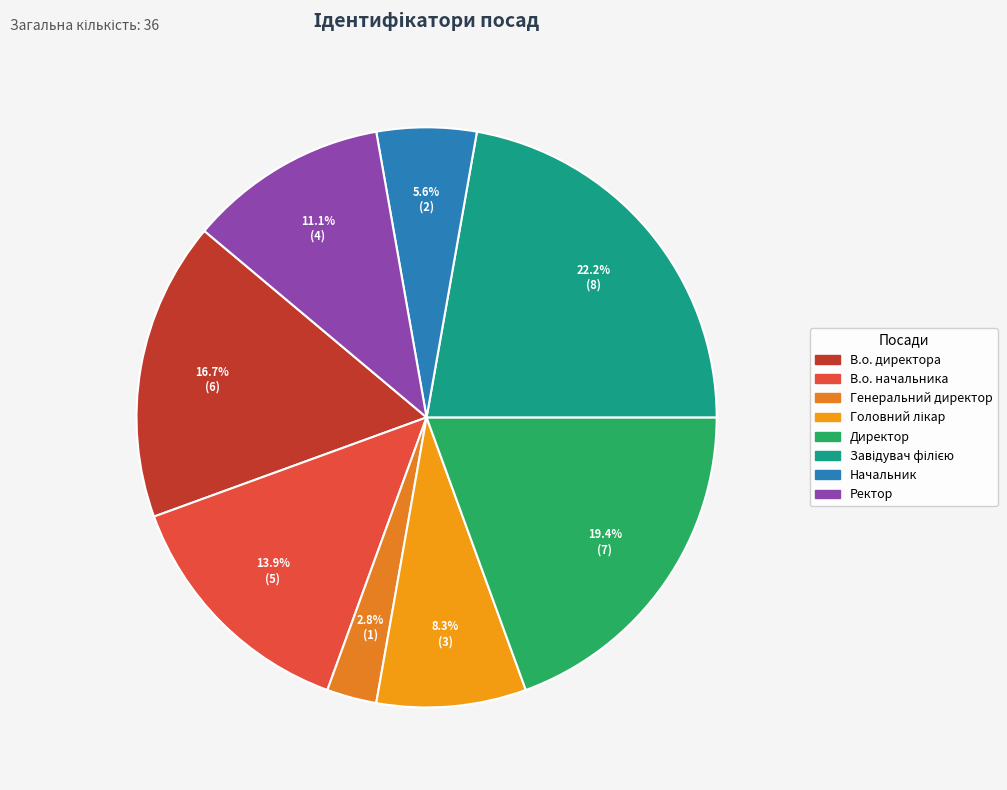

To the nearest percent, what is the average slice percentage?

12%